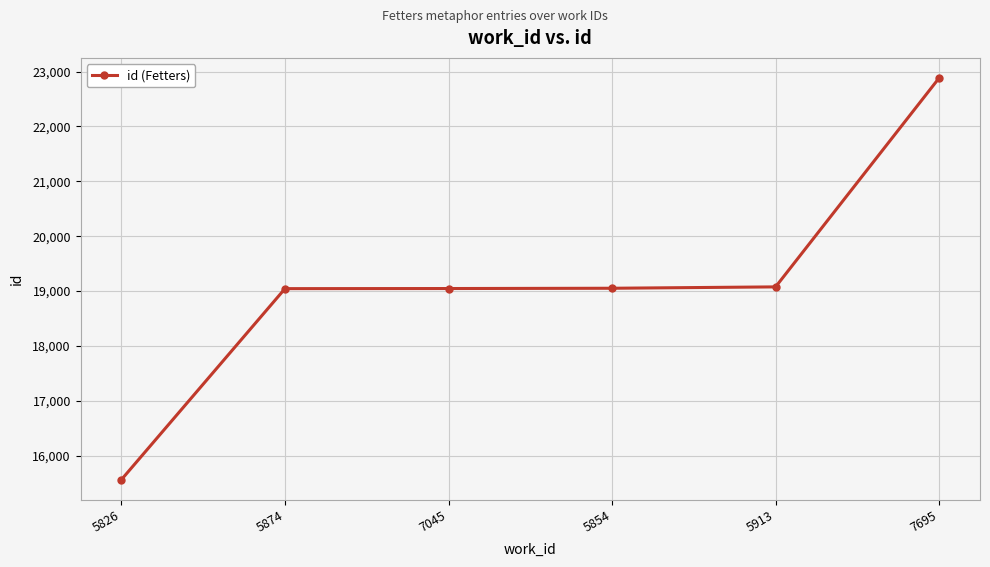

Is this an area chart (filled region under the line)?

No